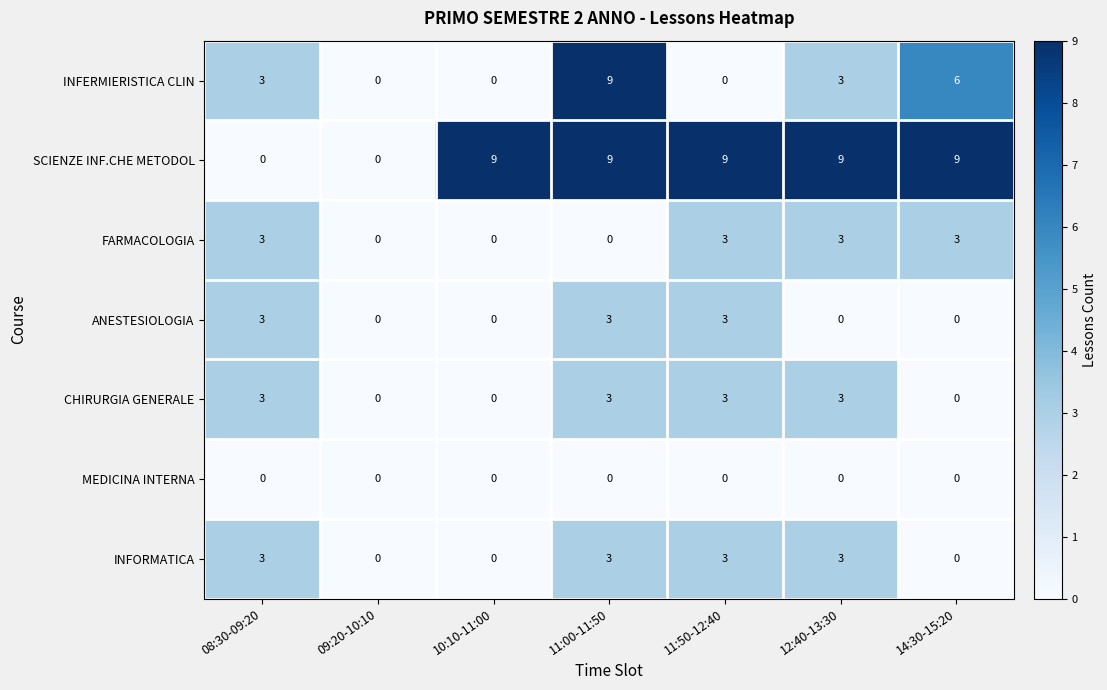

The INFERMIERISTICA CLIN series shows -5 at 11:50-12:40. True or false?

False